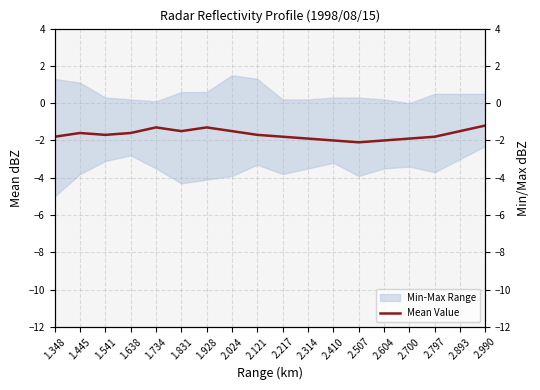

What is the value of the Max Value point at the 7th from the left?

0.6